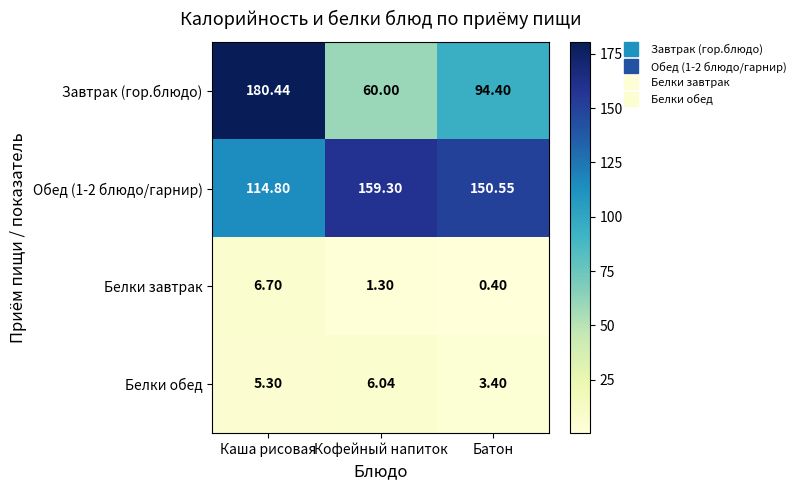

What is the total value across all series at Кофейный напиток?

226.6